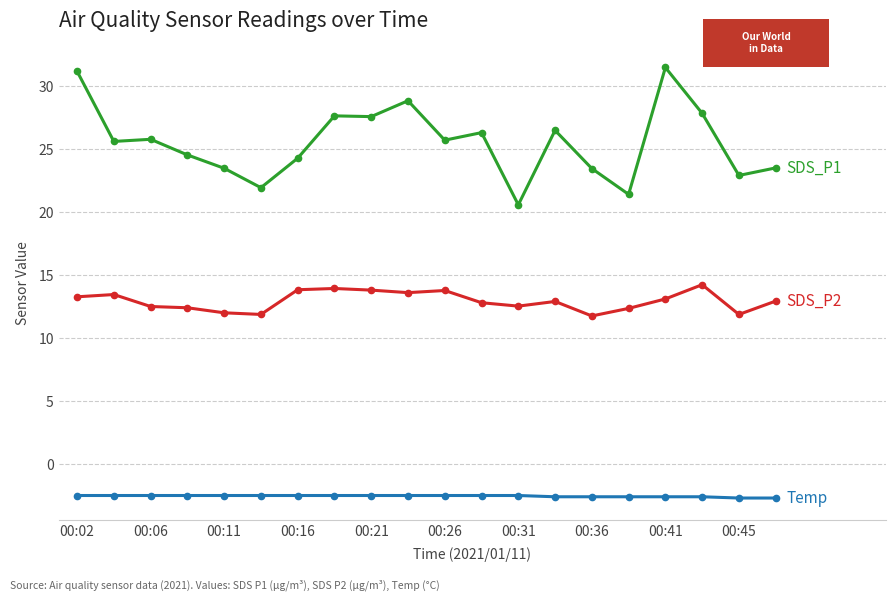

What is the greatest value displayed?

31.5